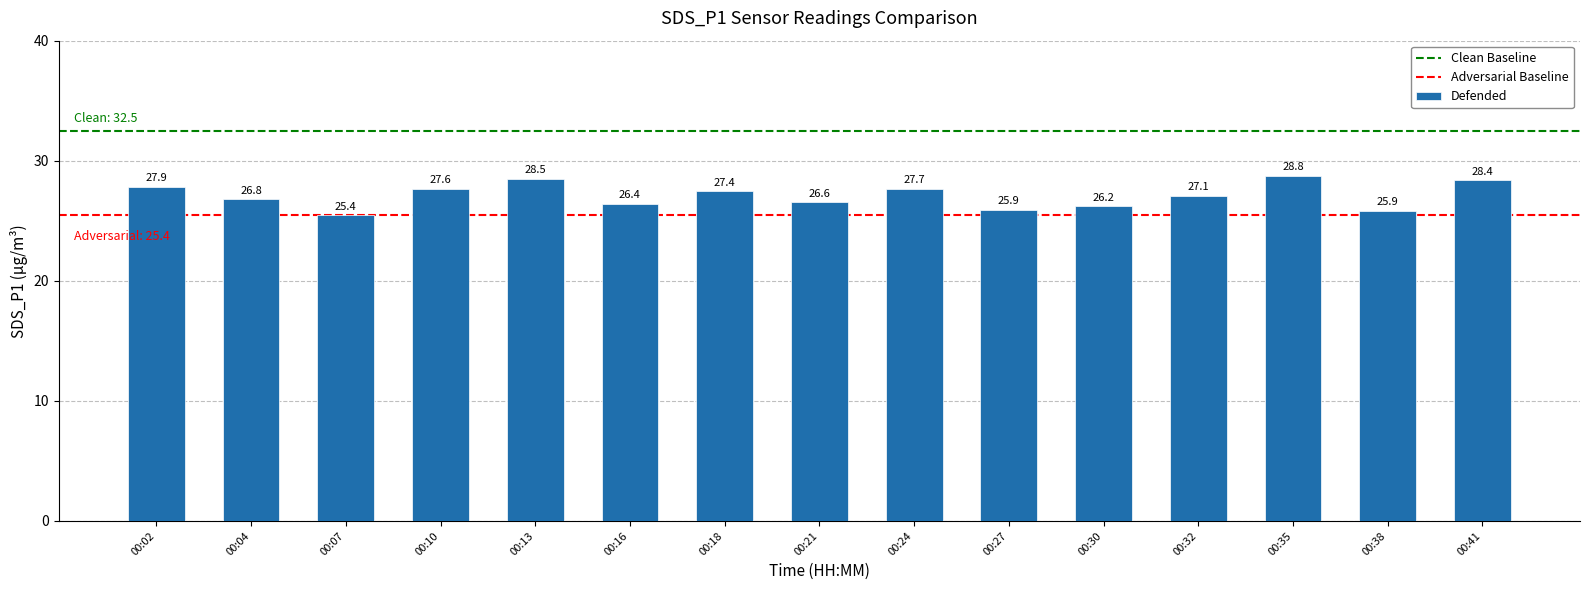

Between 00:38 and 00:24, which is larger?

00:24